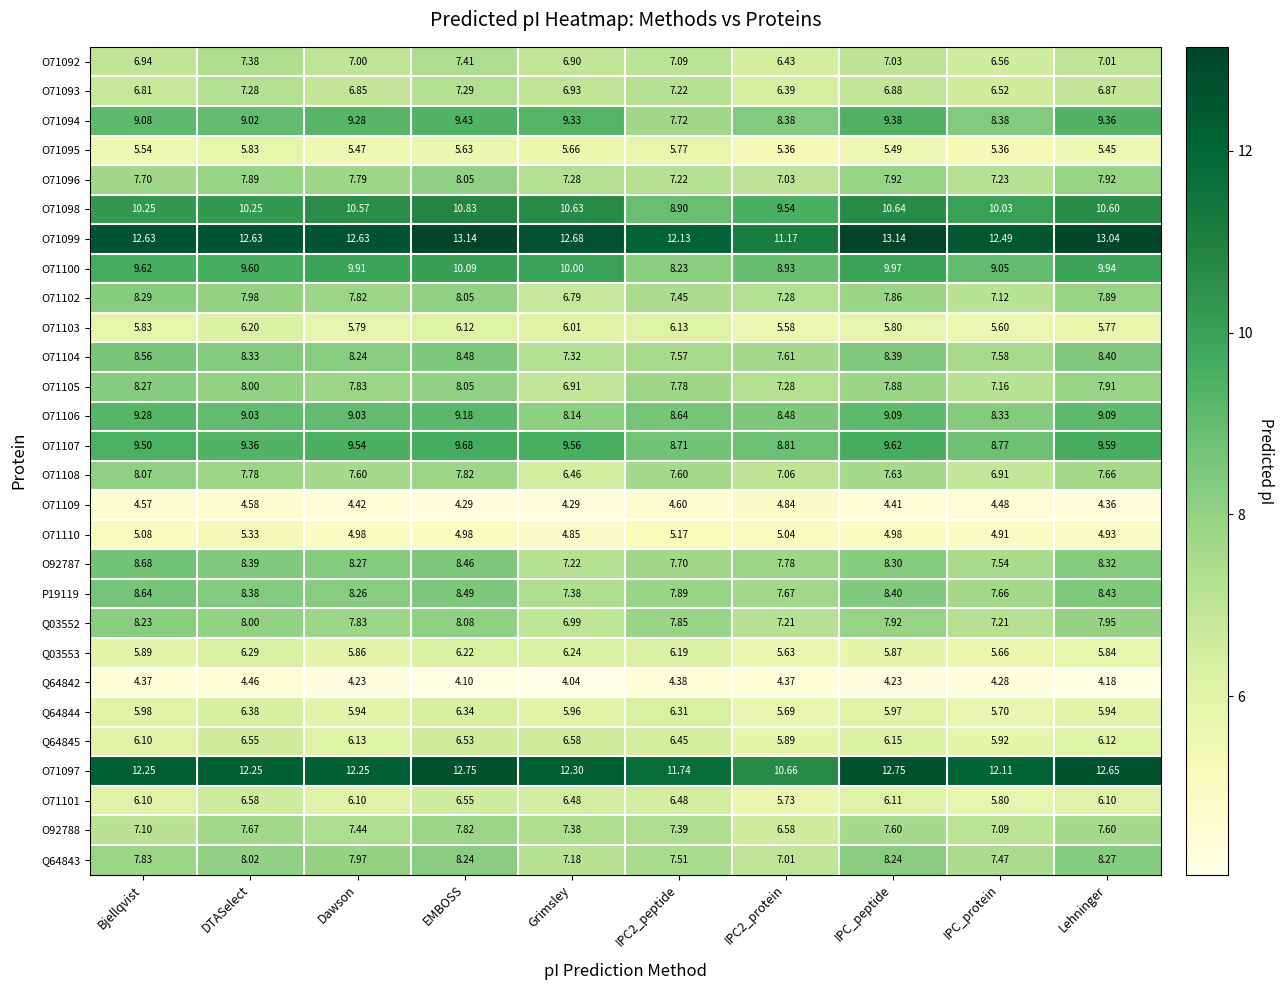

Which series changed the most between DTASelect and Lehninger?

O71101